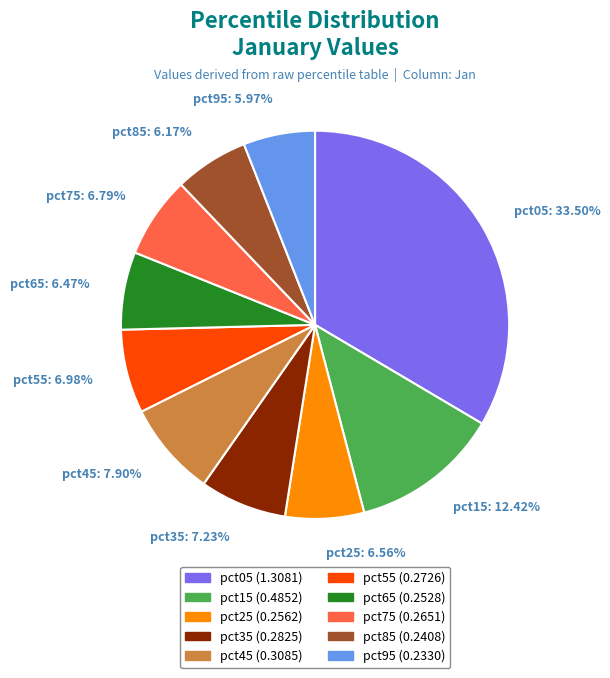

True or false: pct55 accounts for 7% of the total.

True